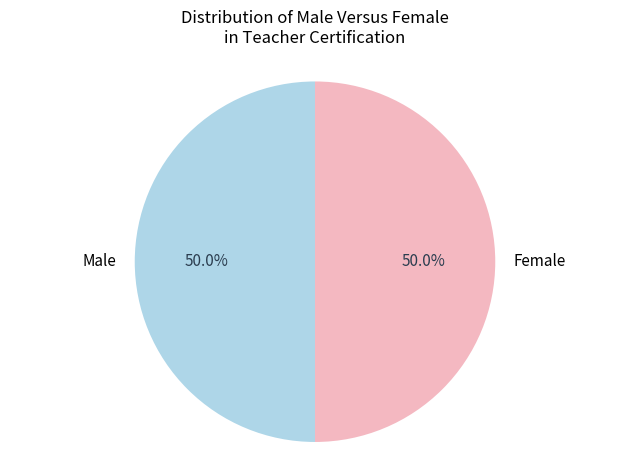

Approximately how many times larger is the value at Female compared to Male?

1.0